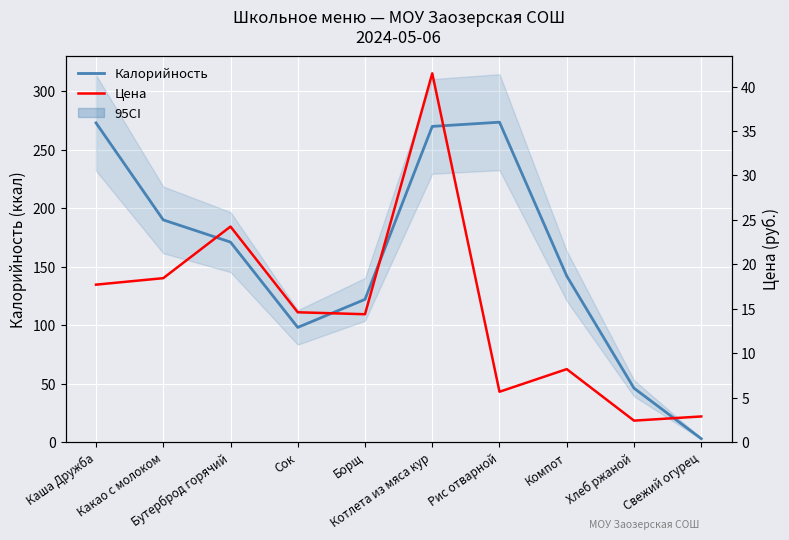

What is the highest value of the Цена series?

41.5